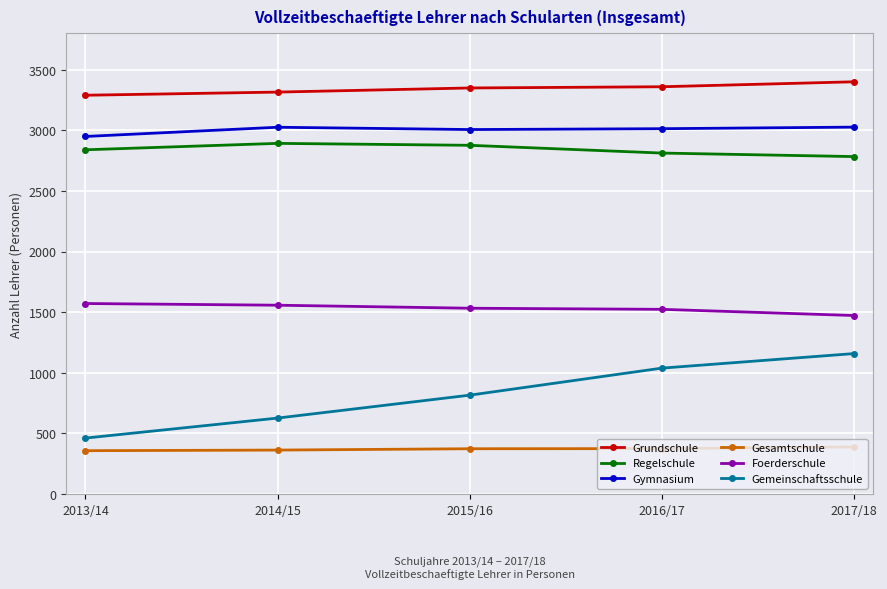

How many data points does each series have?

5